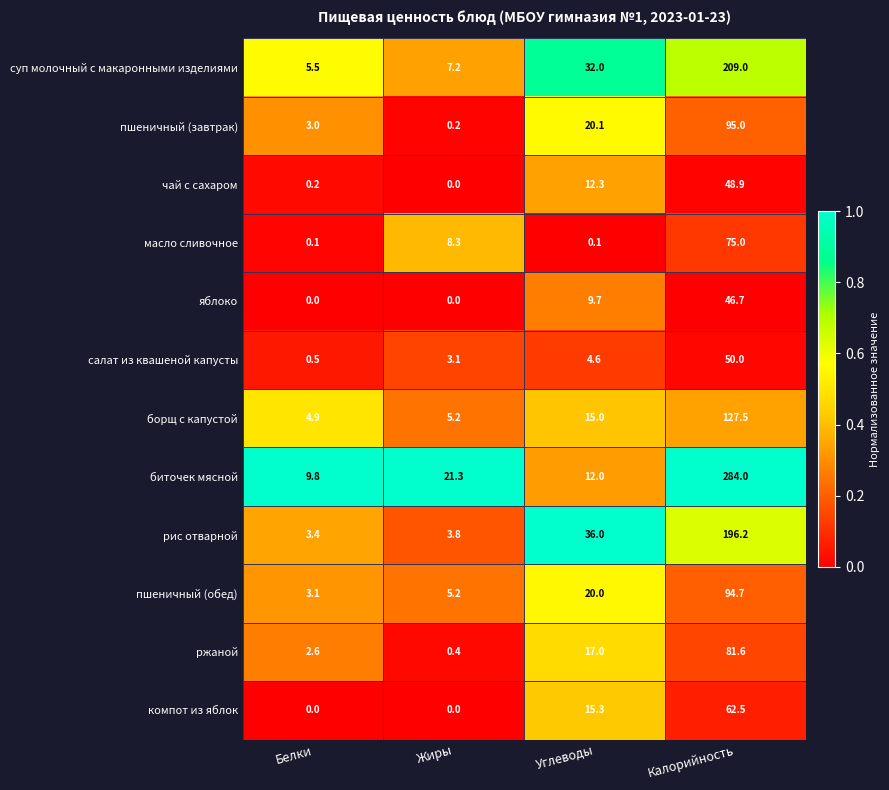

List the labels in order of ржаной value, smallest first.

Жиры, Белки, Углеводы, Калорийность